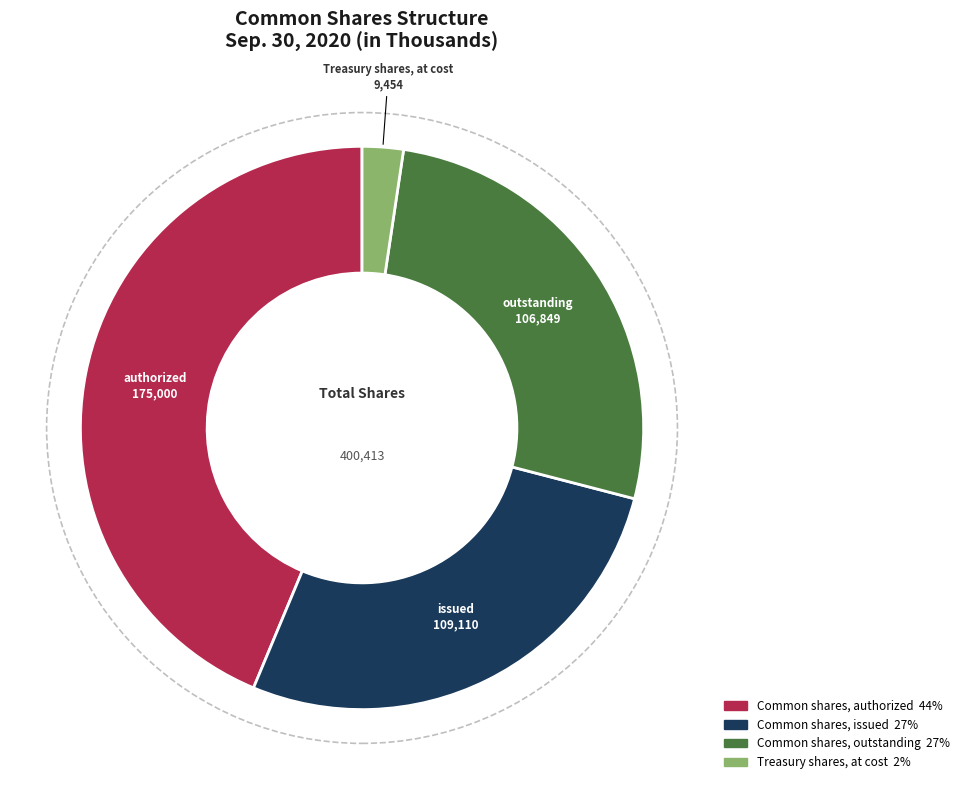

Between Common shares, issued and Common shares, authorized, which is larger?

Common shares, authorized